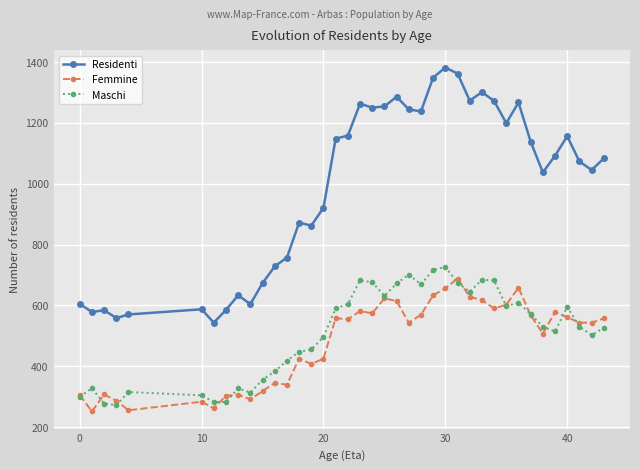

Which series ends up on top after the final intersection of Maschi and Femmine?

Femmine